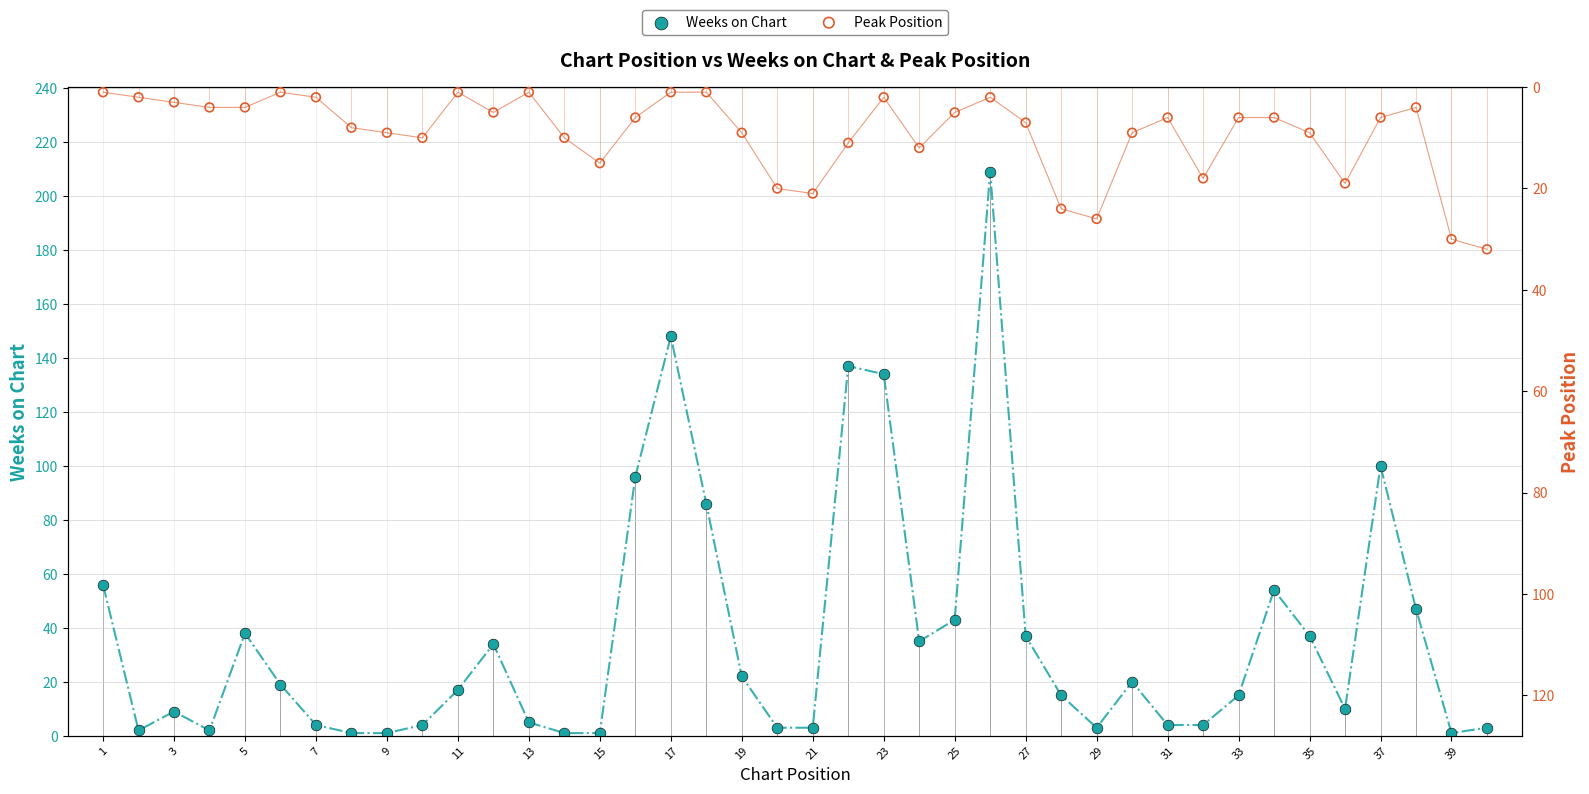

Which series contains the highest Y value?

Weeks on Chart